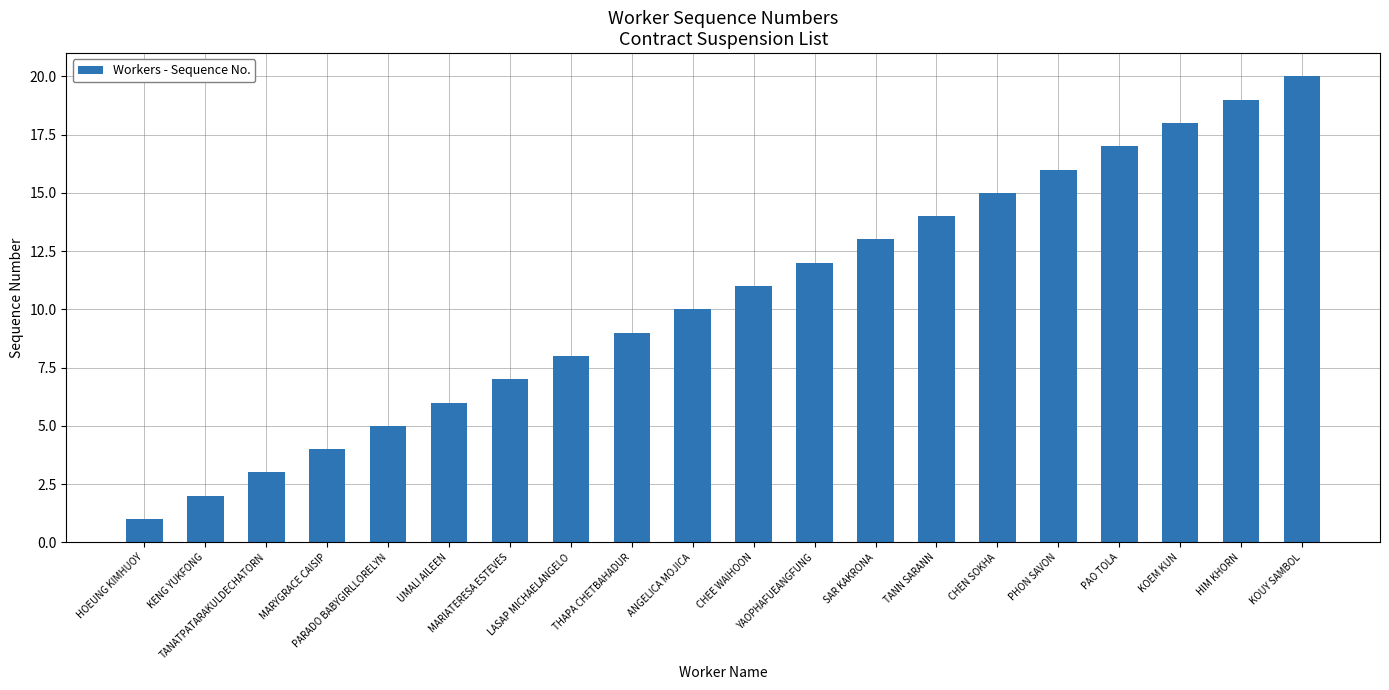

Is it true that the value at KOUY SAMBOL is 20?

True